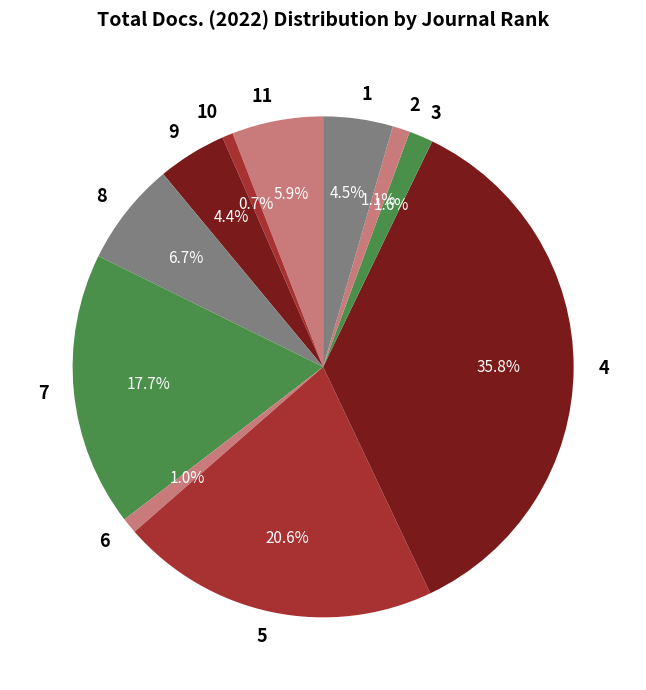

What percentage is NOT represented by 5?

79.4%